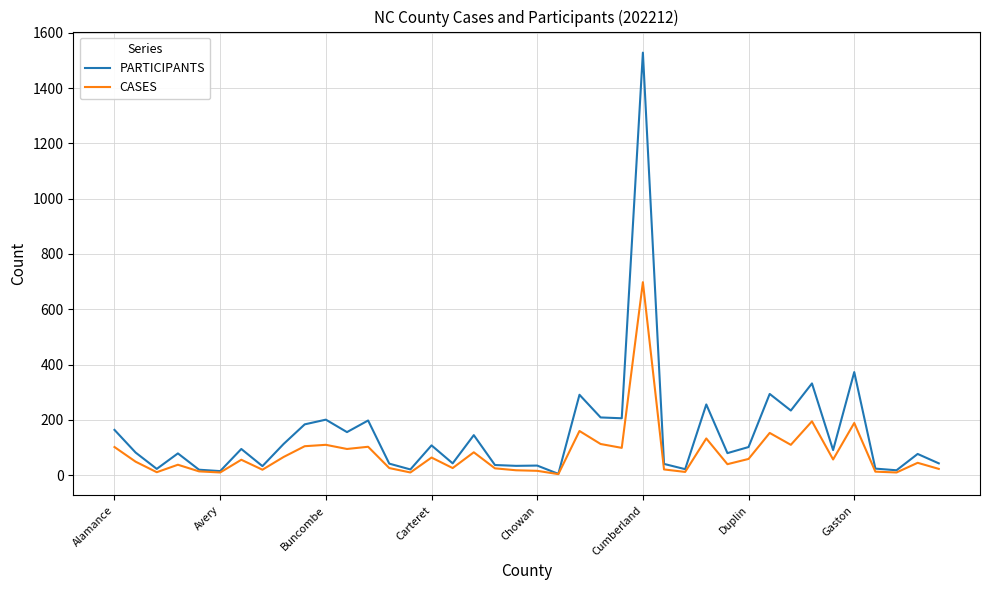

Which series has the largest range (max minus min)?

PARTICIPANTS